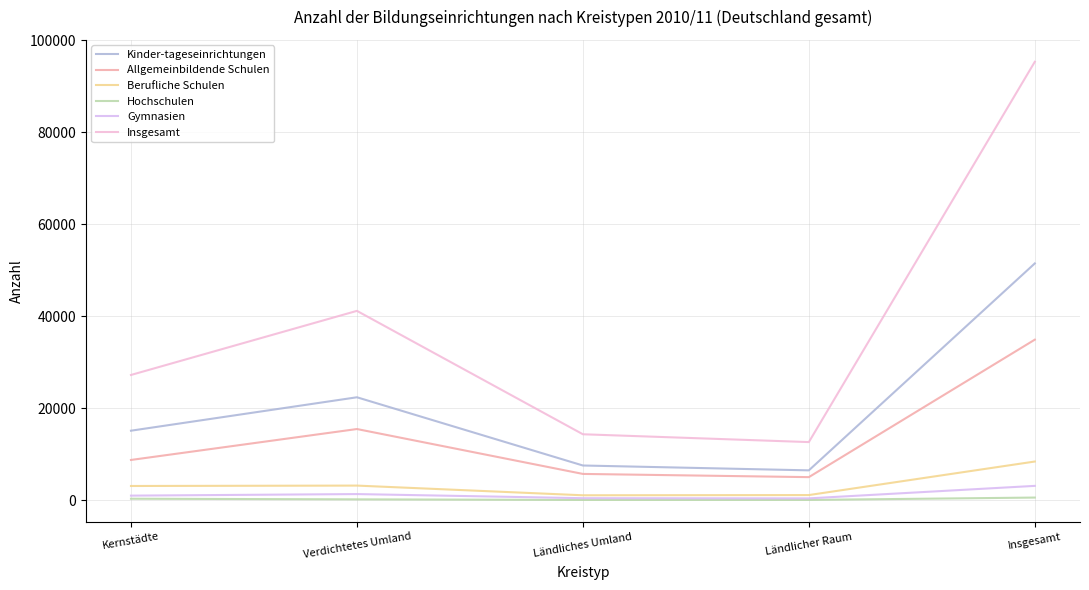

How many lines are shown in the chart?

6